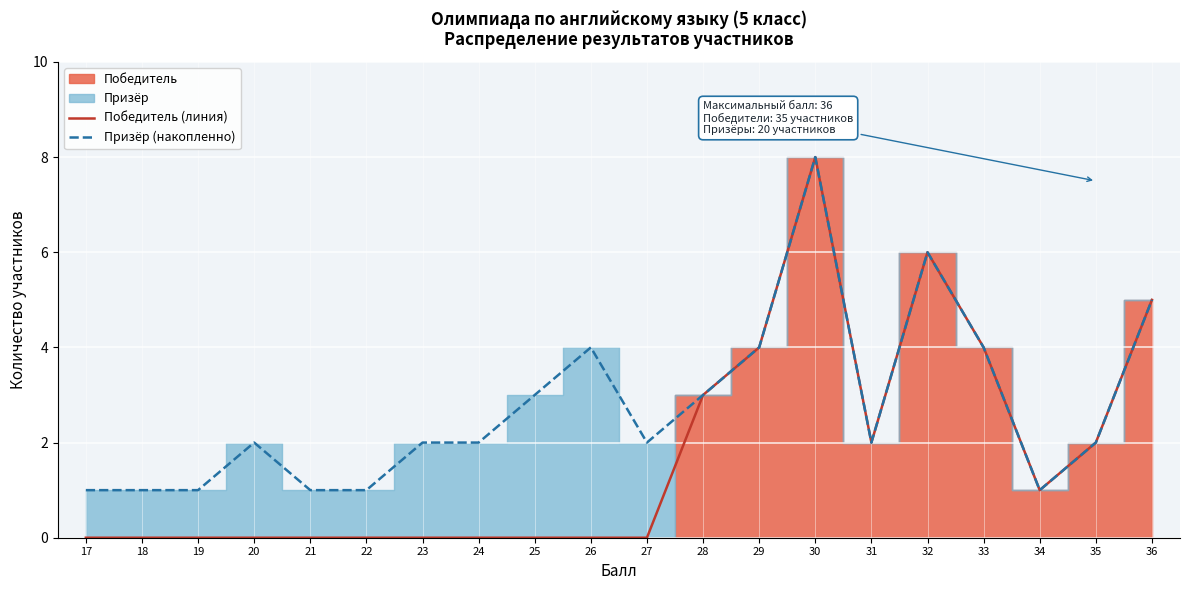

What is the sum of the Победитель (линия) values at 22 and 35?

2